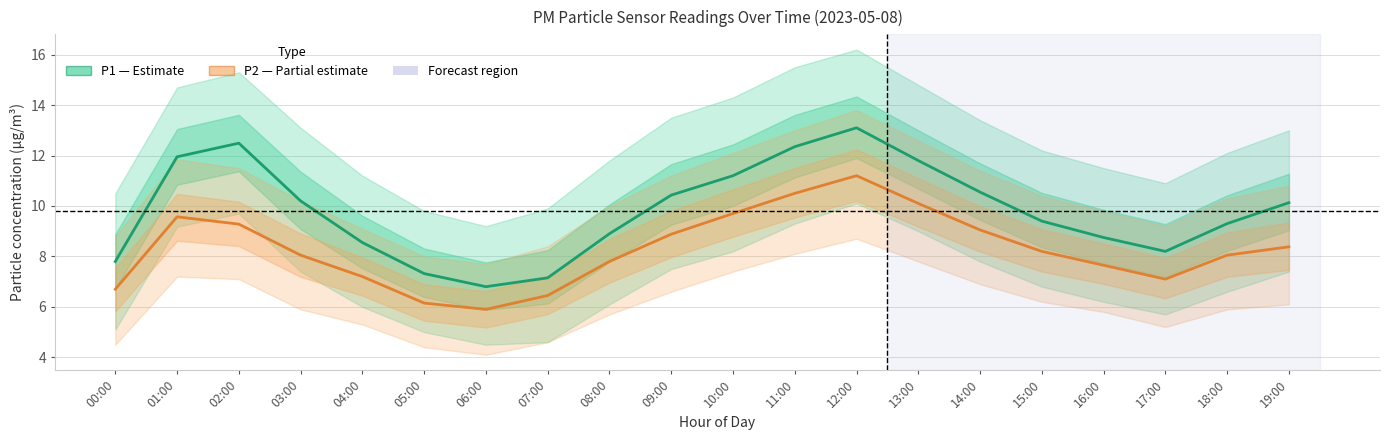

Where does the P1 (PM10) series first go above 10?

01:00